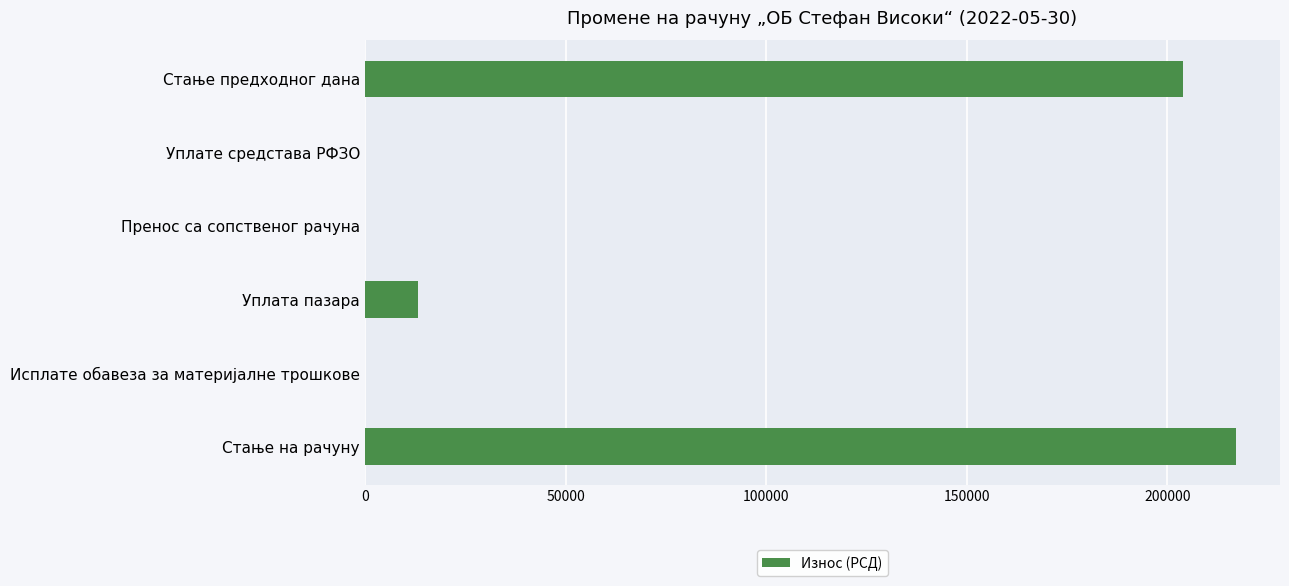

What is the average value?

72394.8